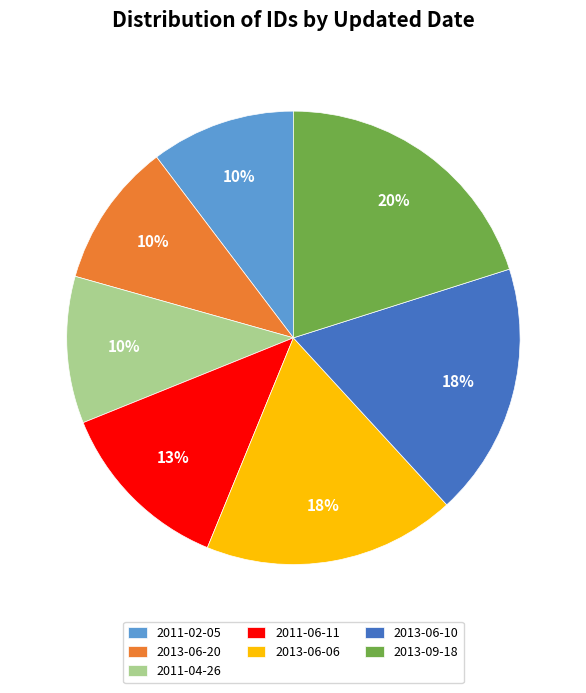

Does any single category account for the majority?

No